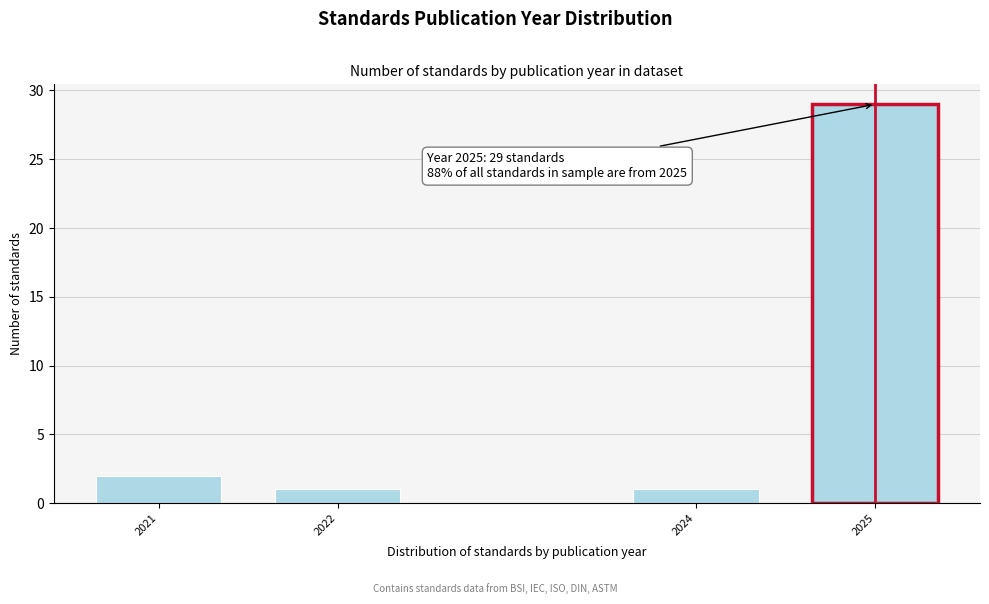

Reading left to right, what are all the values shown in this chart?

2021=2	2022=1	2024=1	2025=29